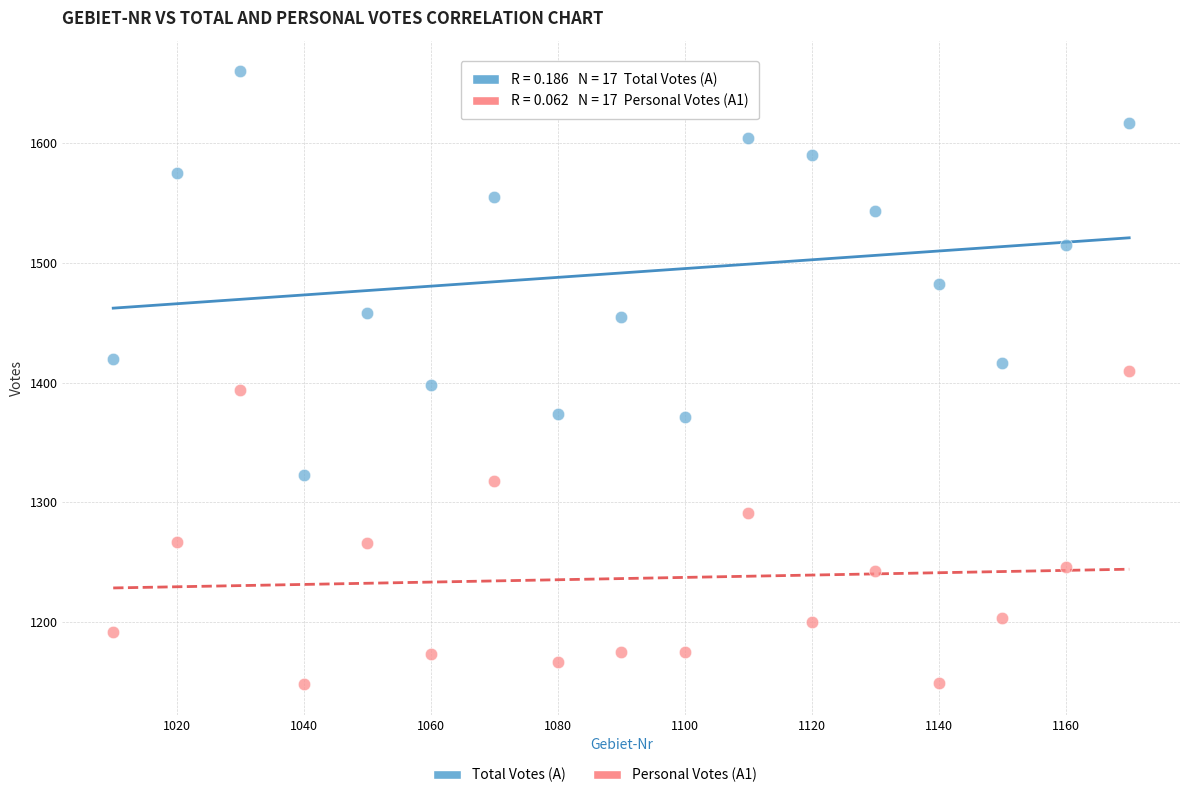

Across all data points, what is the range of Y values (max minus min)?

512